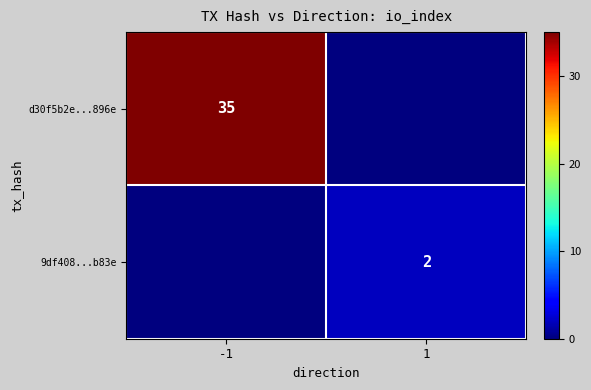

How many distinct data groups are displayed?

2